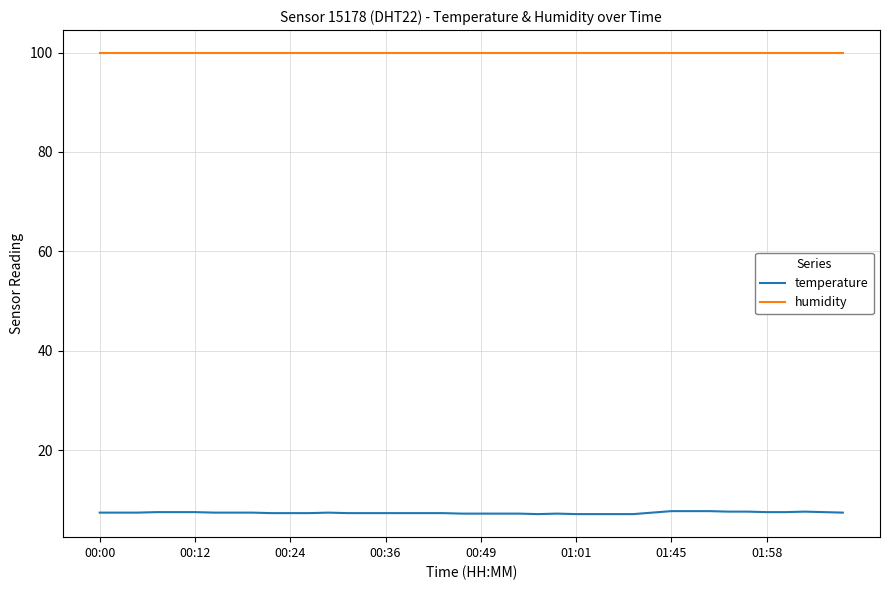

Does the chart have visible grid lines?

Yes